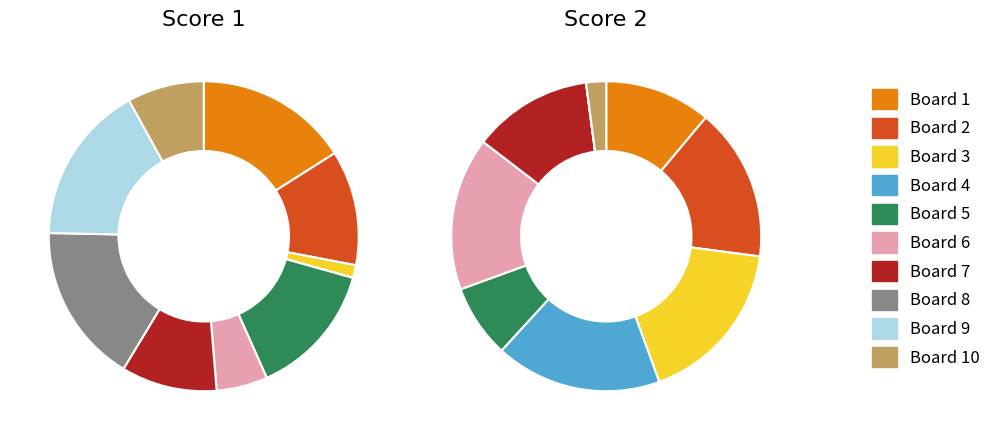

What percentage do 4 and 5 together represent?

14.0%